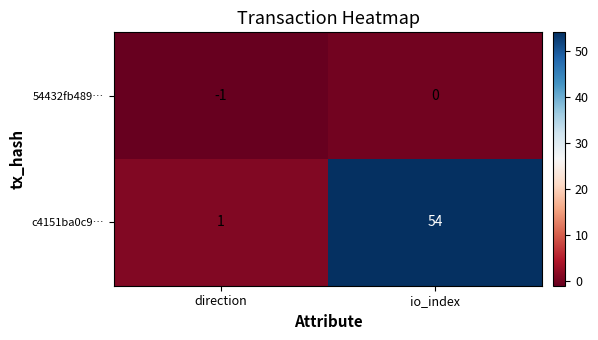

Which series has the largest range (max minus min)?

c4151ba0c9…